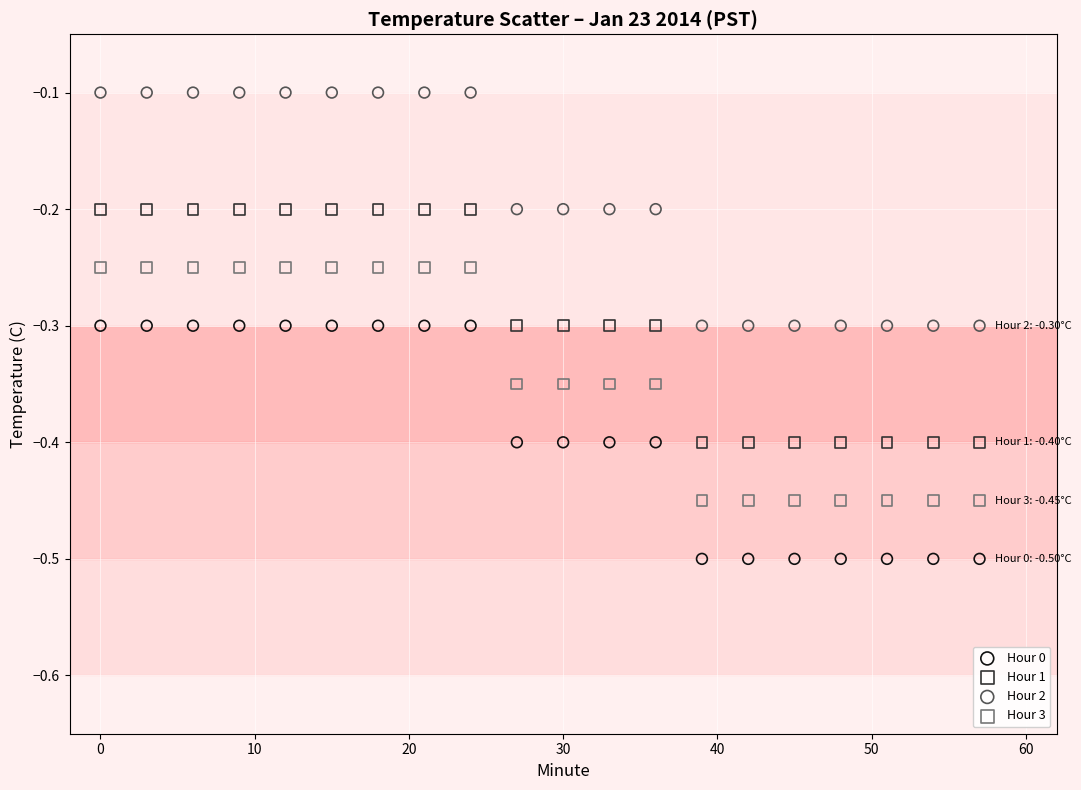

Which series contains the lowest Y value?

Hour 0